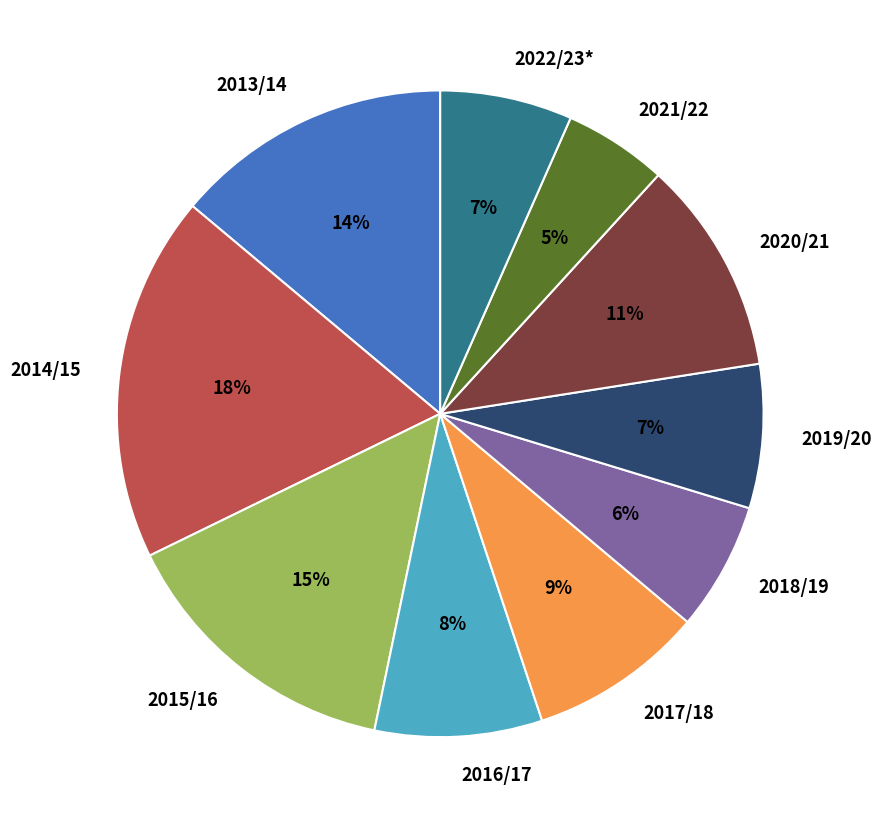

Which has a higher value, 2020/21 or 2016/17?

2020/21